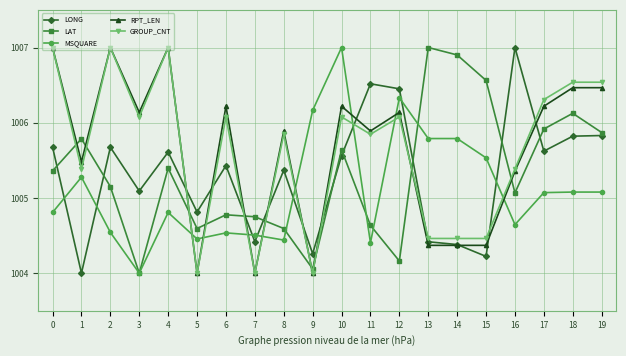

Does the chart have visible grid lines?

Yes